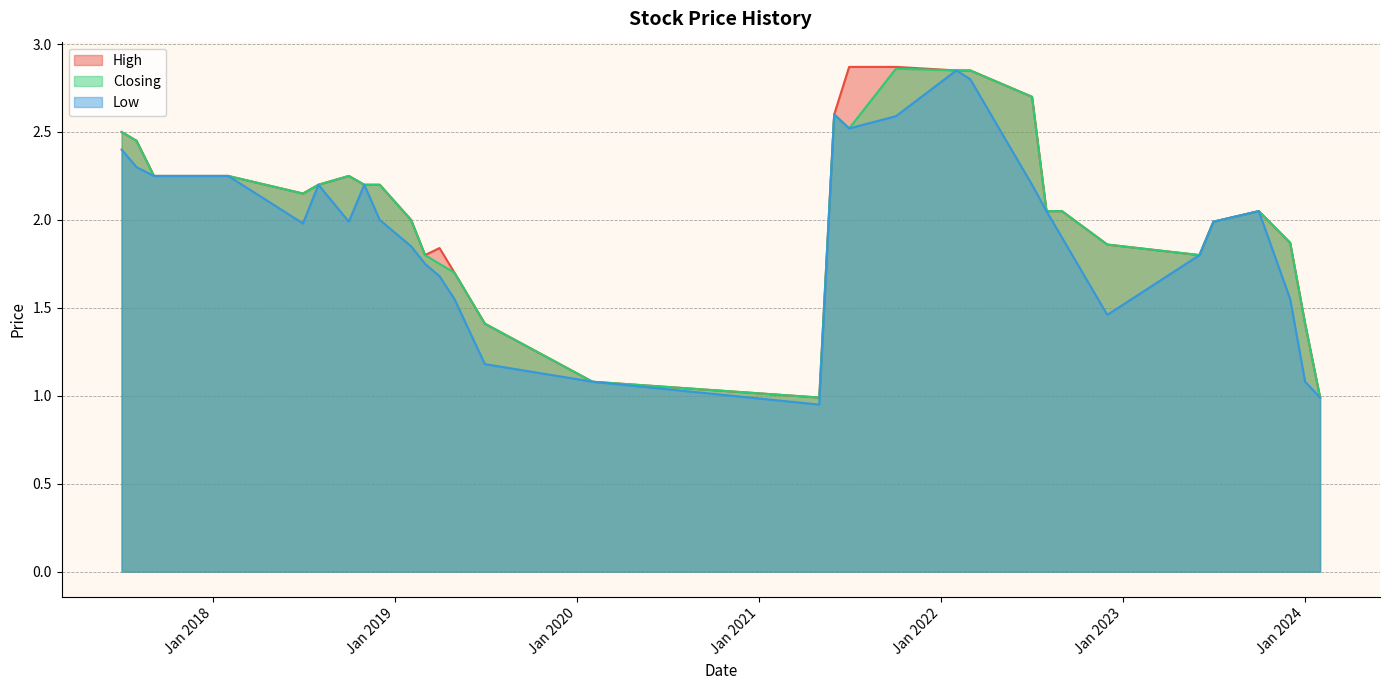

Where does the Low series first go above 1?

02/07/2017